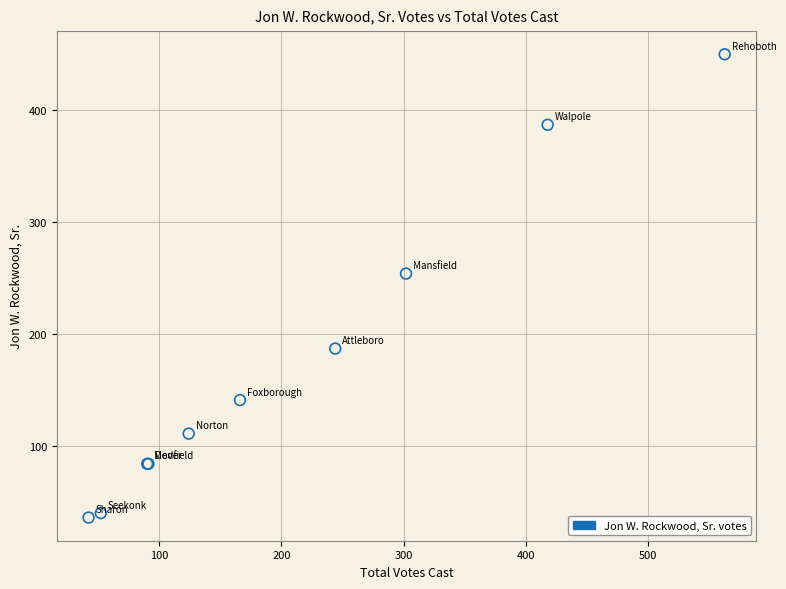

What Y value in the scatter plot is closest to 243?

254